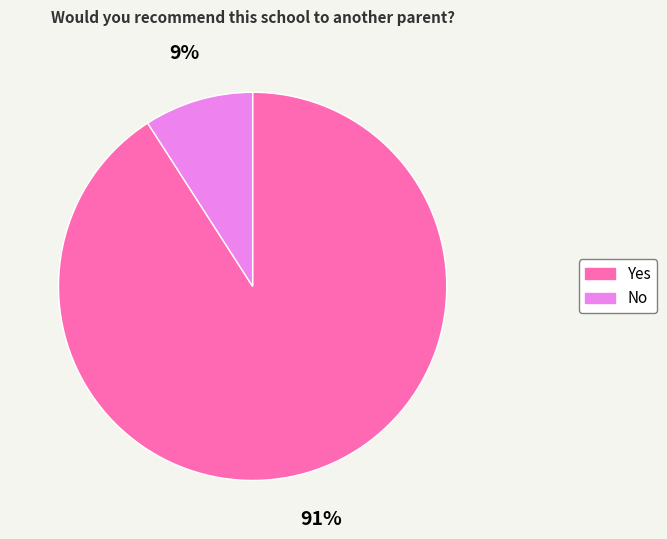

To the nearest percent, what portion does Yes represent?

91%